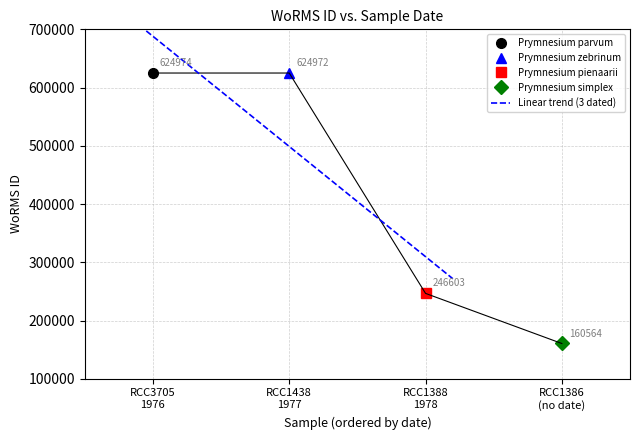

At which category does the chart reach its peak across all series?

RCC3705 1976